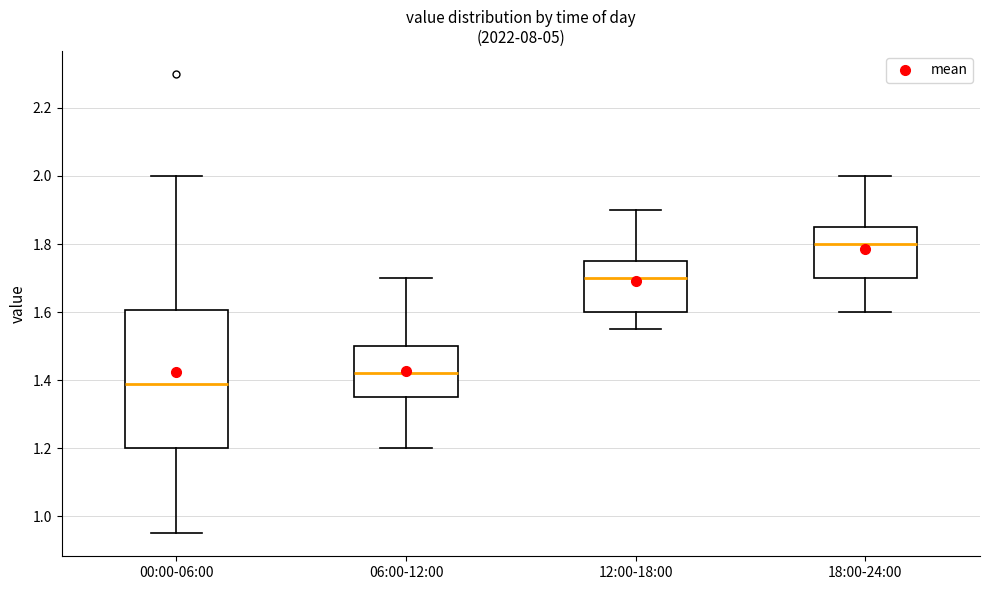

Where does the median line of the box for 06:00-12:00 sit on the y-axis? The values are not printed on the chart, so give them approximately, as read against the axis.

1.42